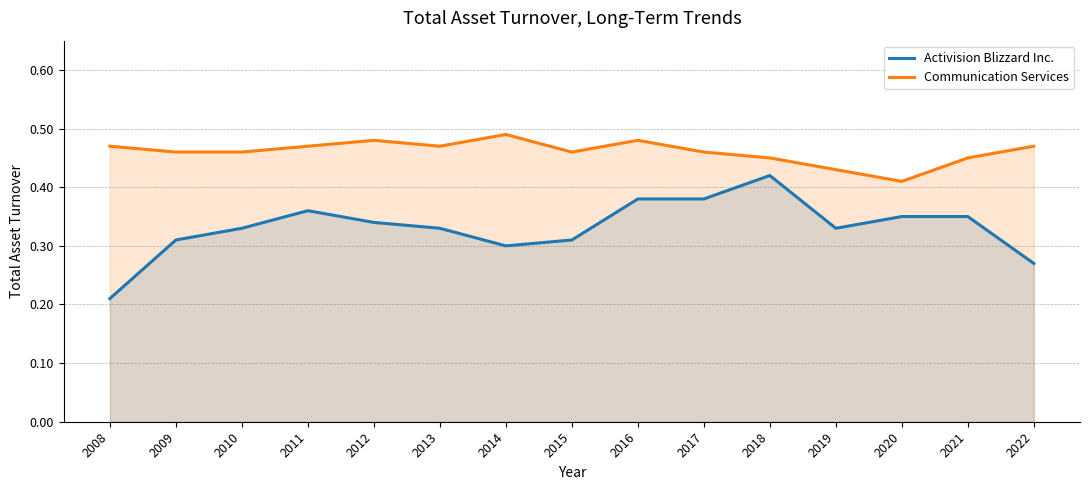

Reading right to left, what are all the values shown in this chart?

Activision Blizzard Inc.: 2022=0.3	2021=0.3	2020=0.3	2019=0.3	2018=0.4	2017=0.4	2016=0.4	2015=0.3	2014=0.3	2013=0.3	2012=0.3	2011=0.4	2010=0.3	2009=0.3	2008=0.2
Communication Services: 2022=0.5	2021=0.5	2020=0.4	2019=0.4	2018=0.5	2017=0.5	2016=0.5	2015=0.5	2014=0.5	2013=0.5	2012=0.5	2011=0.5	2010=0.5	2009=0.5	2008=0.5